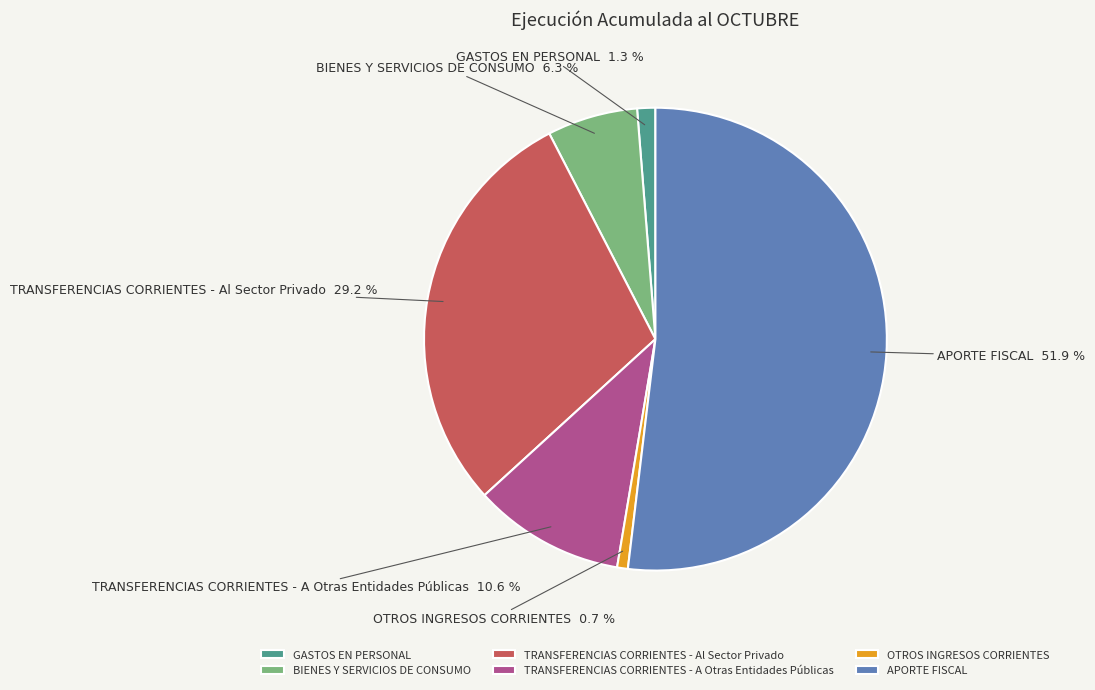

Approximately how many times larger is the value at TRANSFERENCIAS CORRIENTES - Al Sector Privado compared to OTROS INGRESOS CORRIENTES?

39.0